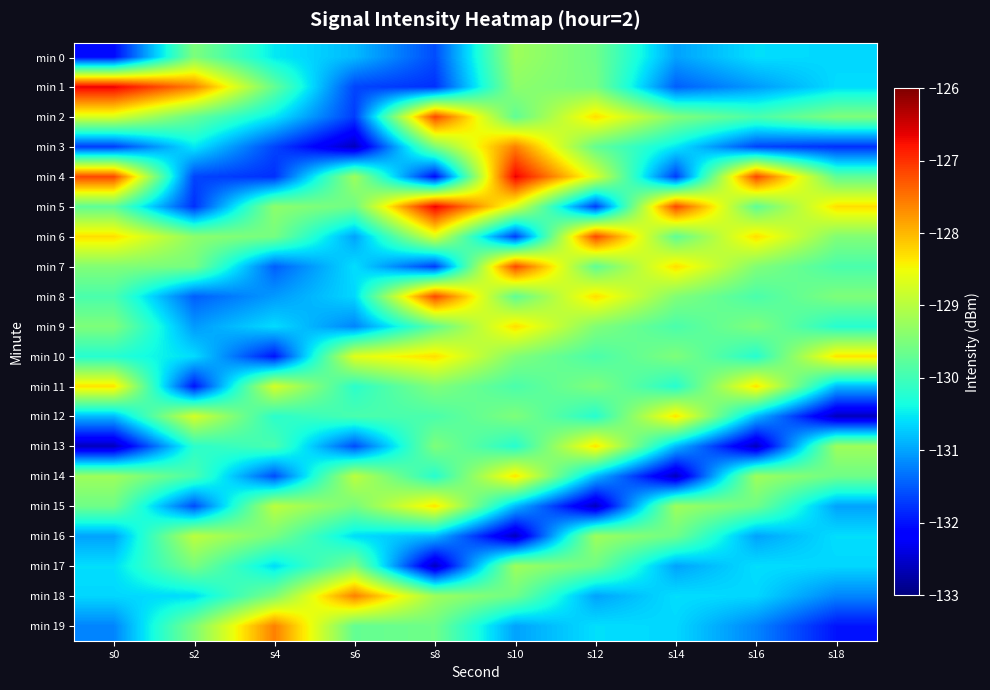

What is the minimum value shown in the chart?

-132.6